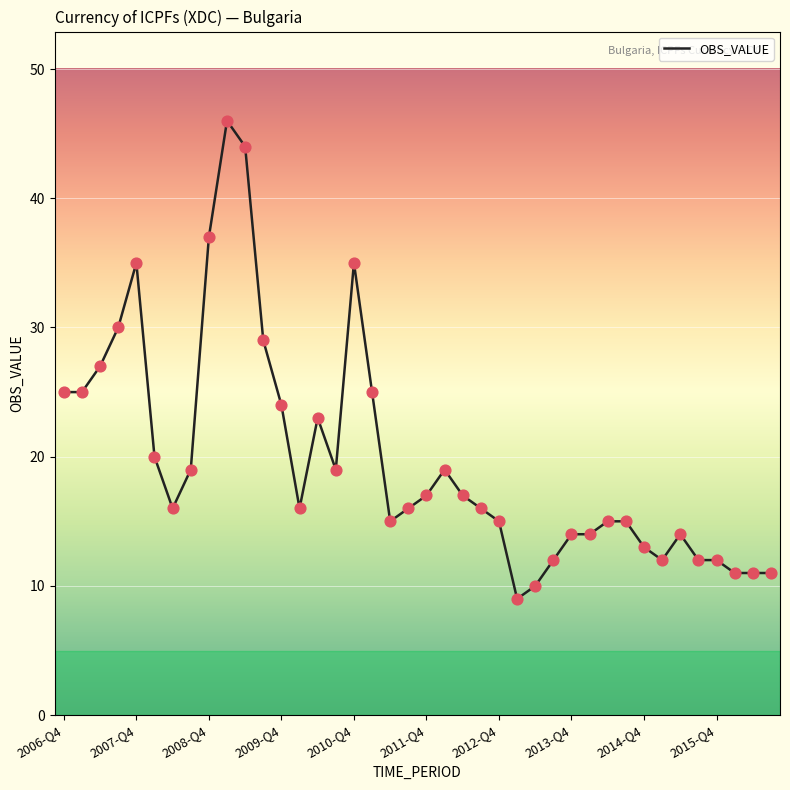

What is the minimum value shown in the chart?

9